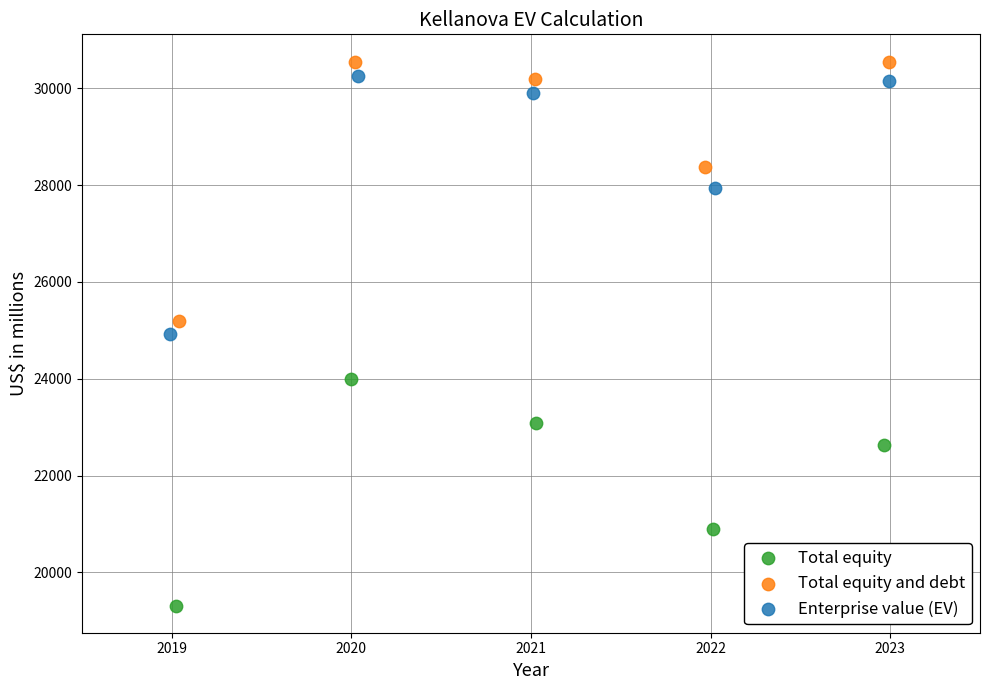

Which series has the widest spread of Y values?

Total equity and debt